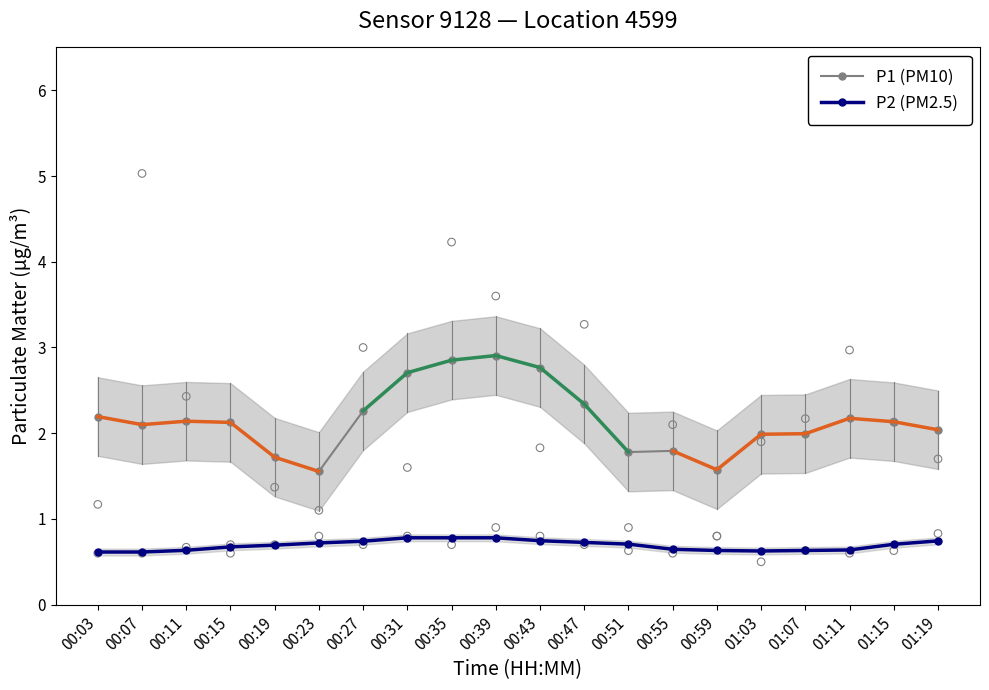

Which series has the largest total across all categories?

P1 (PM10)